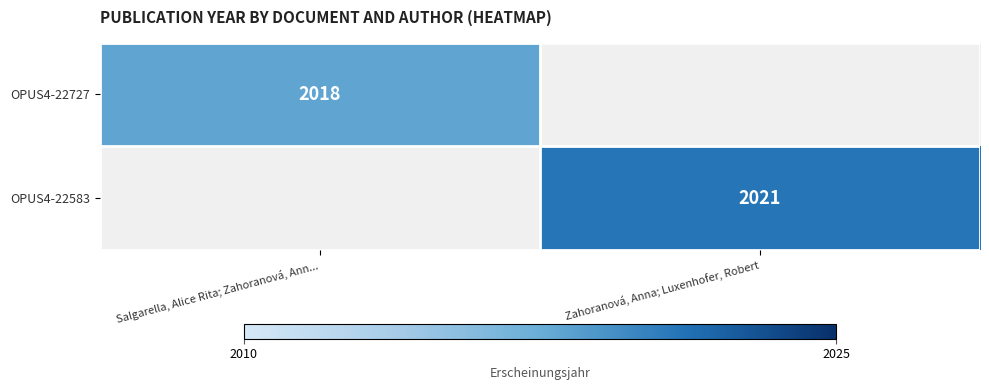

Is the value of OPUS4-22583 at Zahoranová, Anna; Luxenhofer, Robert greater than the value of OPUS4-22727 at Salgarella, Alice Rita; Zahoranová, Ann...?

Yes